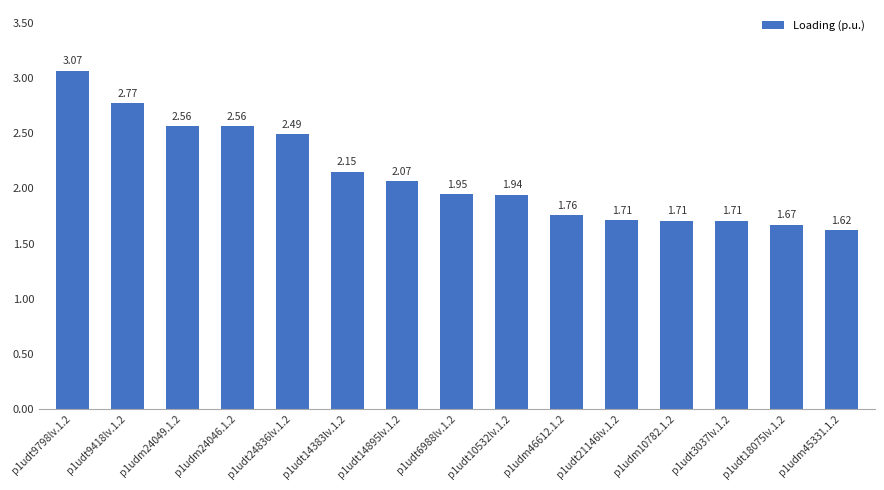

Are the bars grouped side by side (vs. stacked)?

No